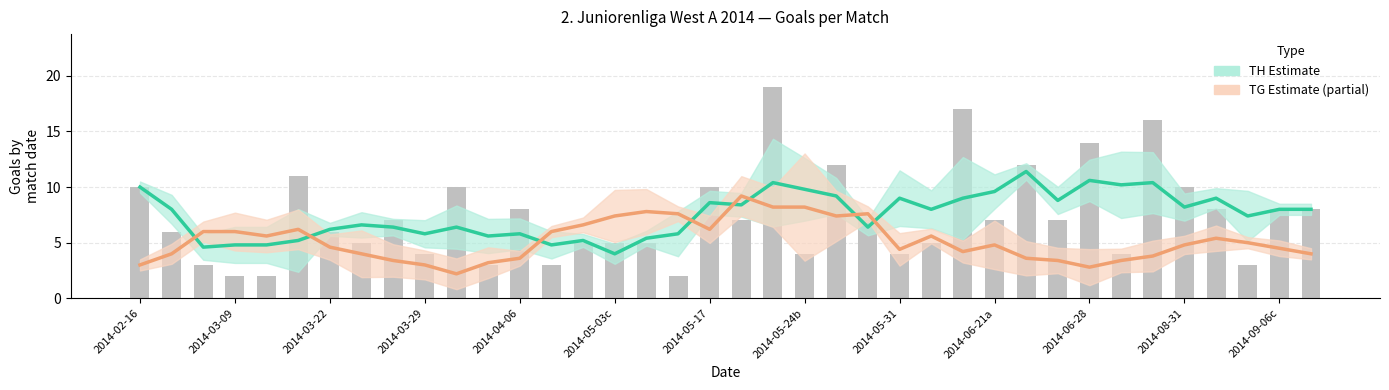

Between 2014-08-31 and 2014-09-06c, which series saw the biggest shift?

TG (Estimate based on partial data)